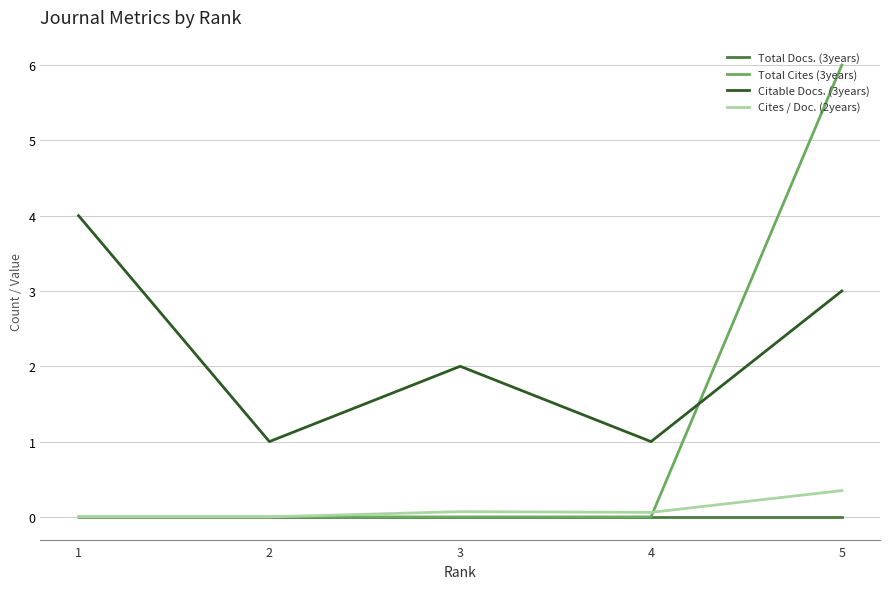

List the series in order of their peak value, highest first.

Total Cites (3years), Citable Docs. (3years), Cites / Doc. (2years), Total Docs. (3years)